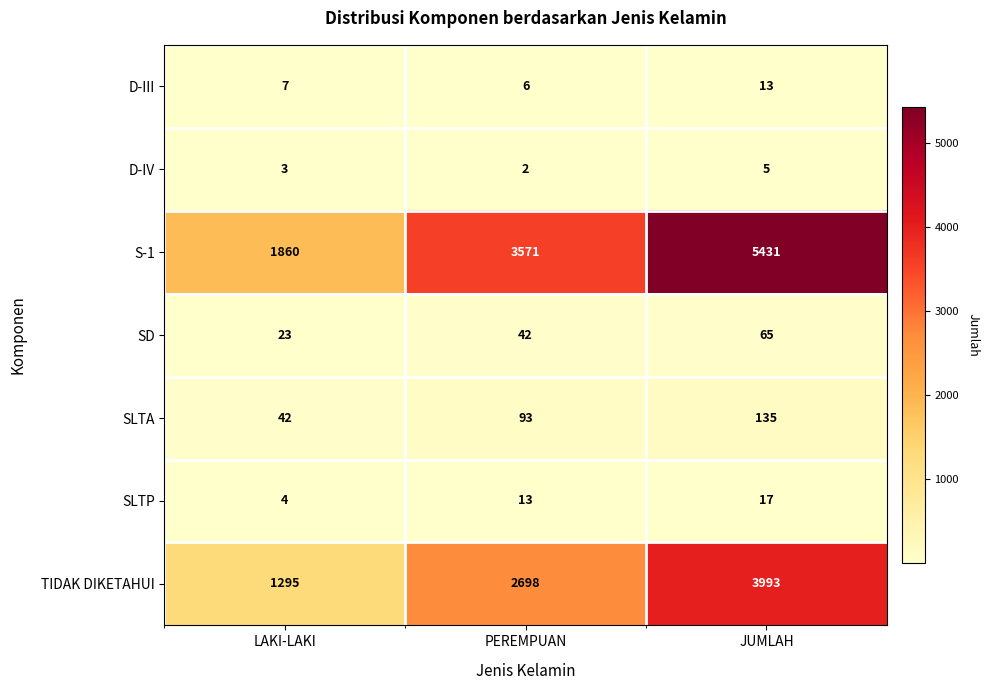

Reading left to right, extract all data points from this chart.

D-III: LAKI-LAKI=7	PEREMPUAN=6	JUMLAH=13
D-IV: LAKI-LAKI=3	PEREMPUAN=2	JUMLAH=5
S-1: LAKI-LAKI=1860	PEREMPUAN=3571	JUMLAH=5431
SD: LAKI-LAKI=23	PEREMPUAN=42	JUMLAH=65
SLTA: LAKI-LAKI=42	PEREMPUAN=93	JUMLAH=135
SLTP: LAKI-LAKI=4	PEREMPUAN=13	JUMLAH=17
TIDAK DIKETAHUI: LAKI-LAKI=1295	PEREMPUAN=2698	JUMLAH=3993